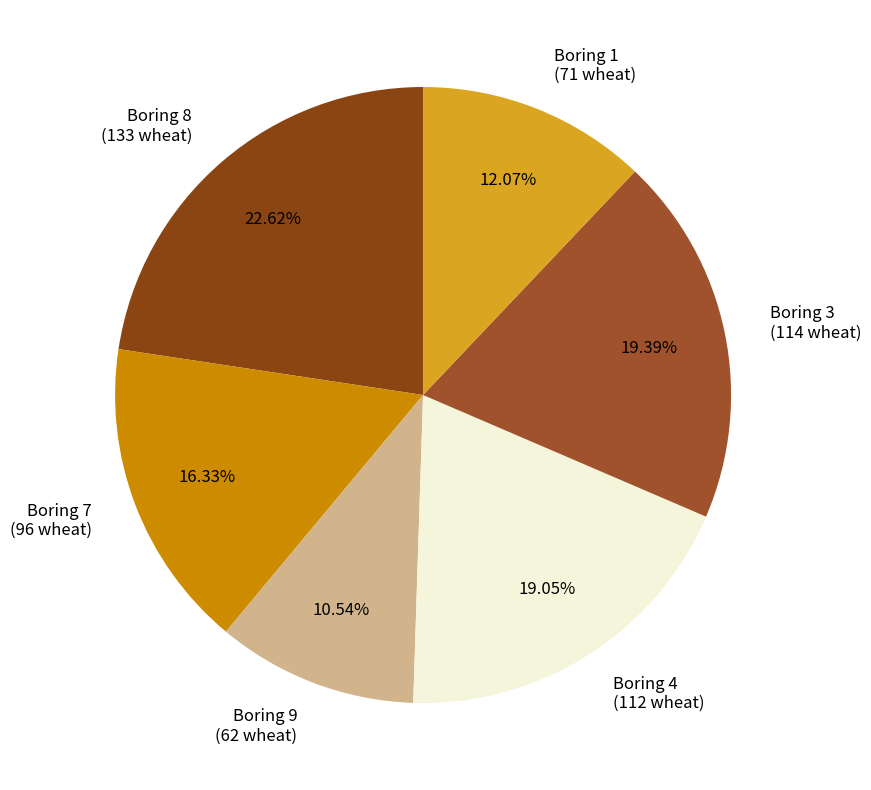

Does Boring 3 (114 wheat) represent more than half of the total?

No